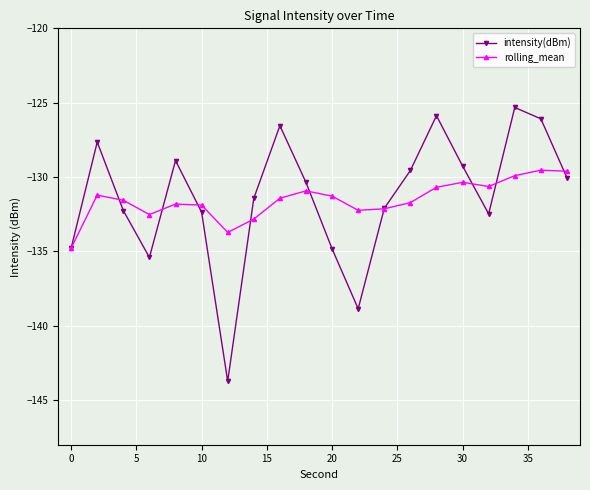

Rank the series by their maximum value, from lowest to highest.

rolling_mean, intensity(dBm)